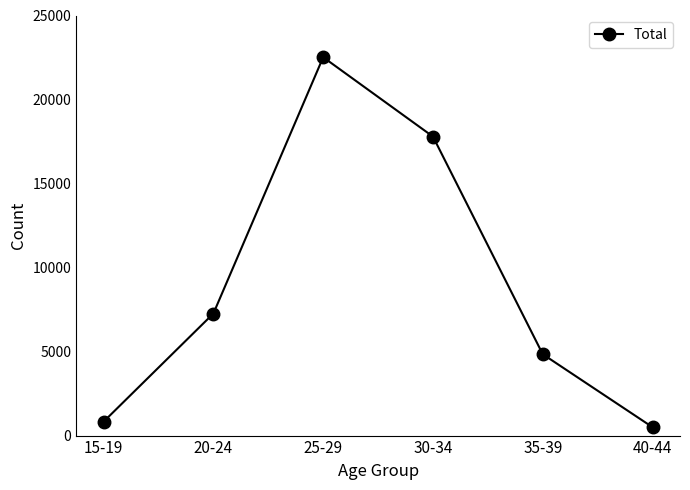

List the labels in order of value, largest first.

25-29, 30-34, 20-24, 35-39, 15-19, 40-44